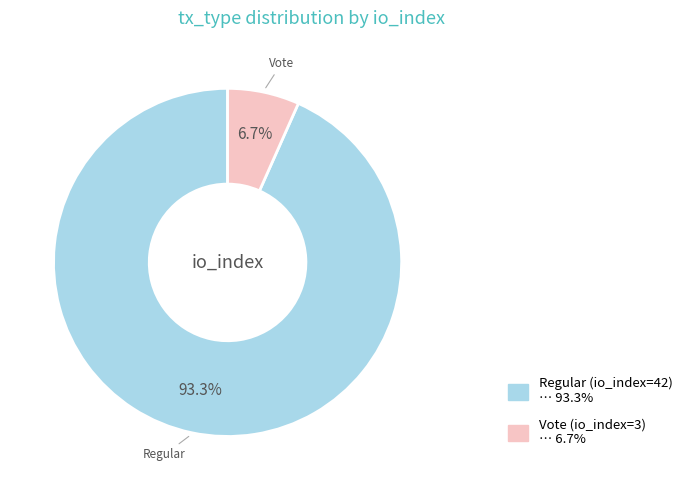

How many slices are in this pie chart?

2